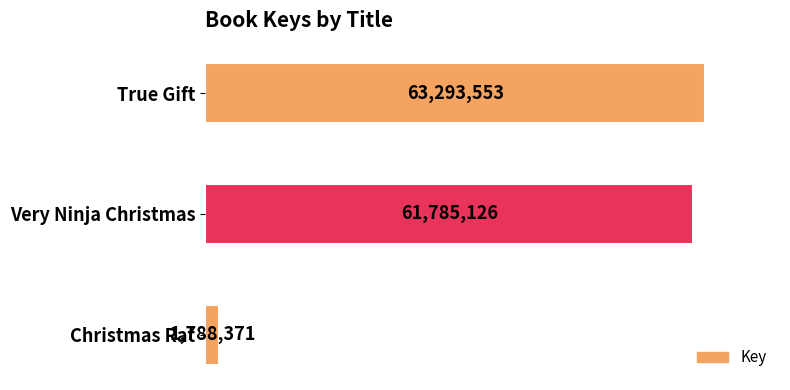

List the labels in order of value, smallest first.

Christmas Rat, Very Ninja Christmas, True Gift